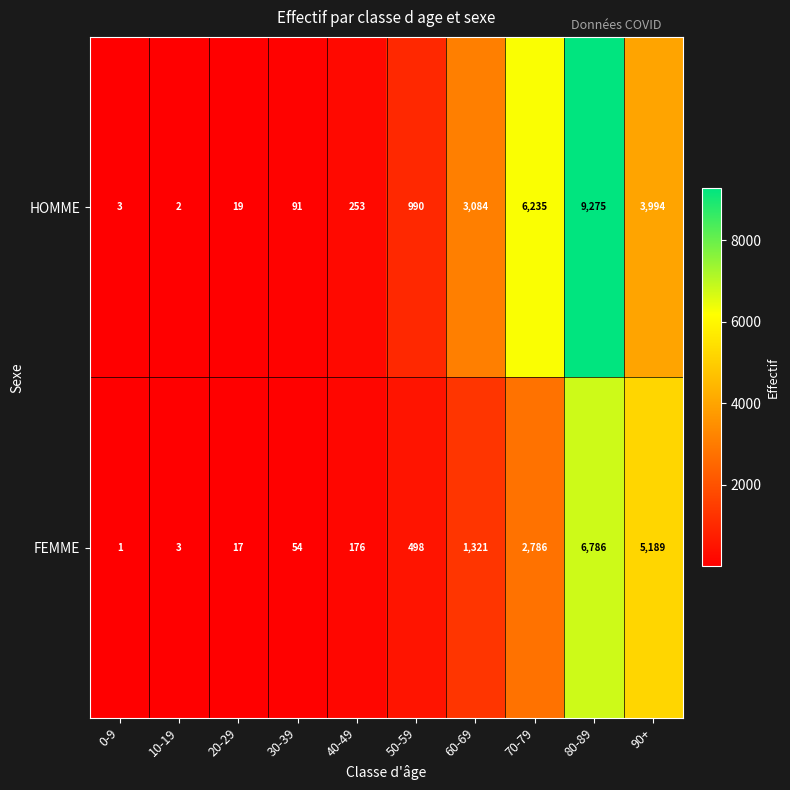

Which category has the lowest value across all series?

0-9